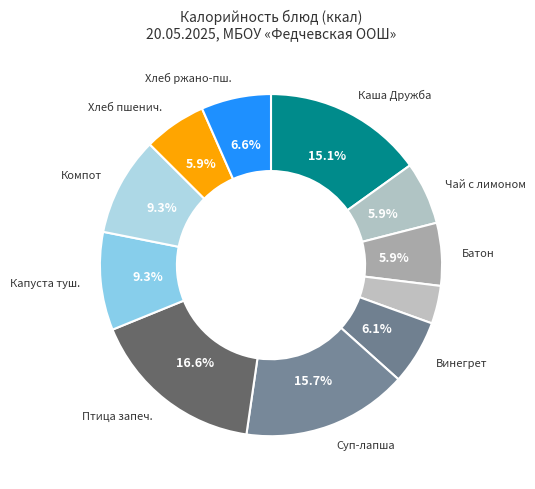

Count the number of slices in the pie.

11